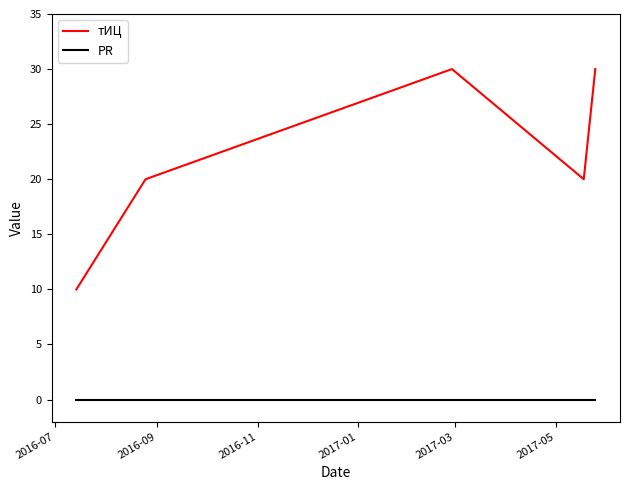

True or false: PR and тИЦ intersect in this chart.

False